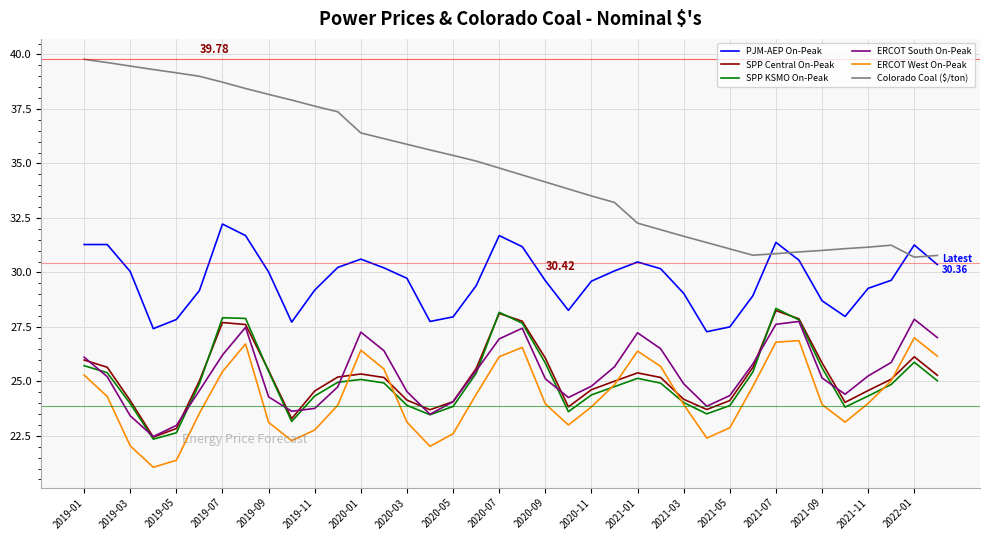

Which series has the largest range (max minus min)?

Colorado Coal ($/ton)